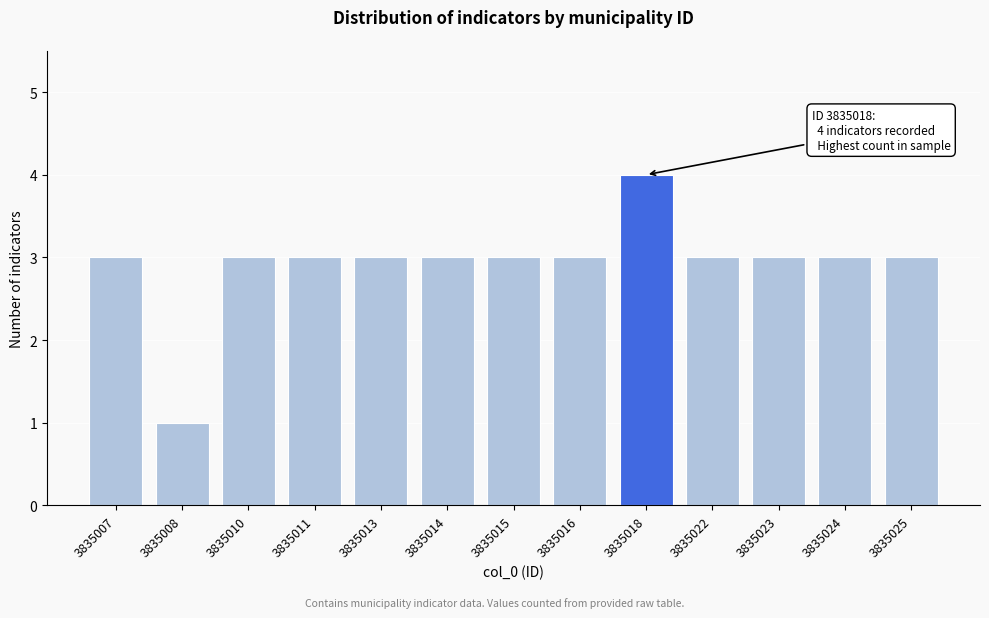

Reading right to left, list all the values displayed in this chart.

3835025=3	3835024=3	3835023=3	3835022=3	3835018=4	3835016=3	3835015=3	3835014=3	3835013=3	3835011=3	3835010=3	3835008=1	3835007=3